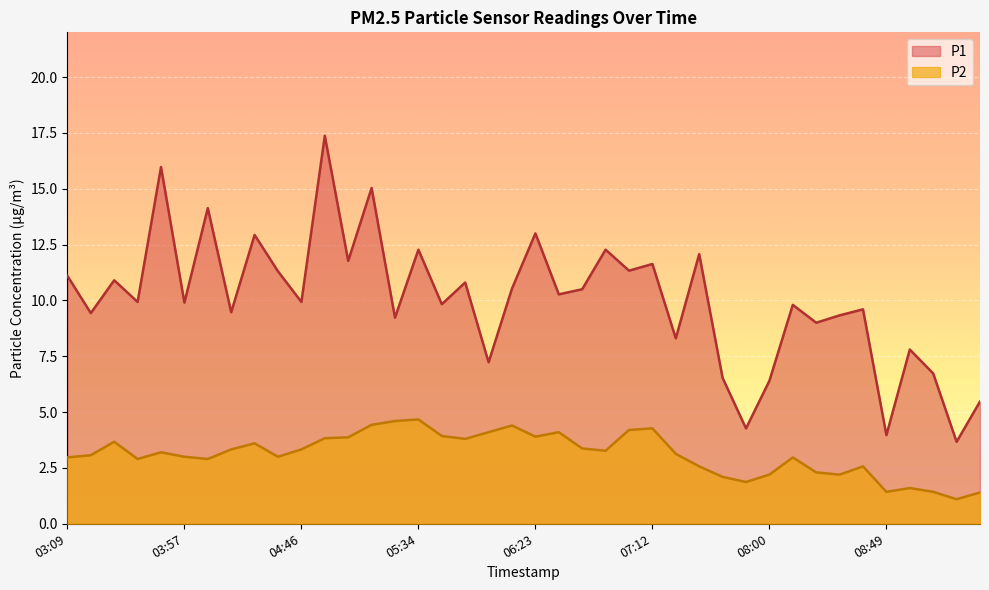

Which series changed the most between 05:54 and 08:29?

P2